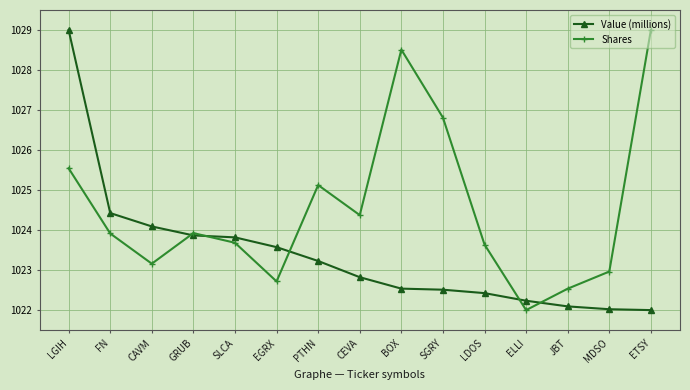

Which series changed the most between EGRX and LDOS?

Value (millions)